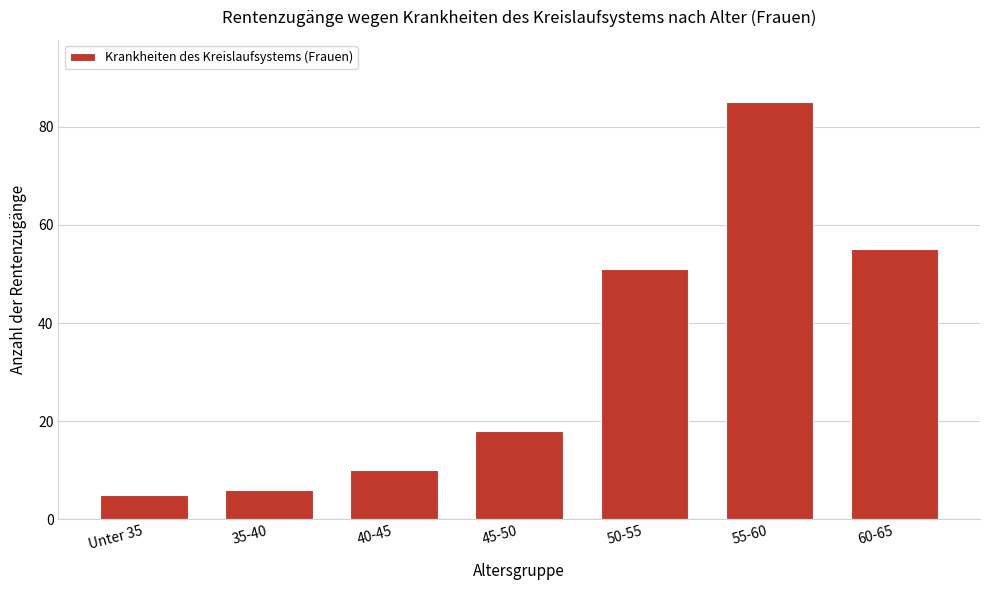

Reading left to right, transcribe all the data shown in this chart.

Unter 35=5	35-40=6	40-45=10	45-50=18	50-55=51	55-60=85	60-65=55